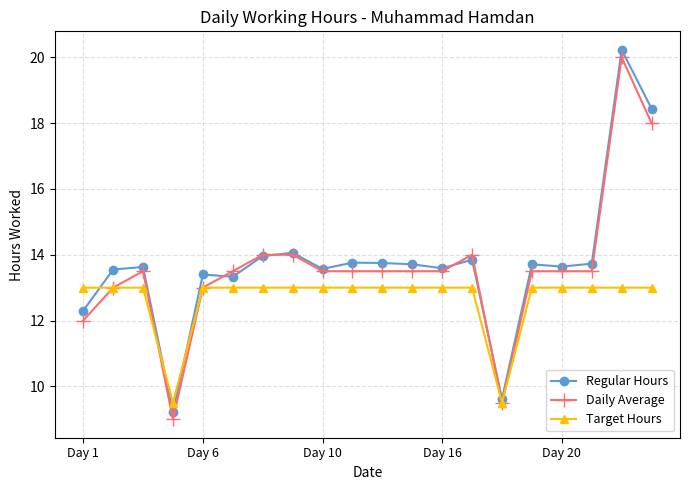

True or false: Regular Hours has more than 1 points higher than both neighbors.

True